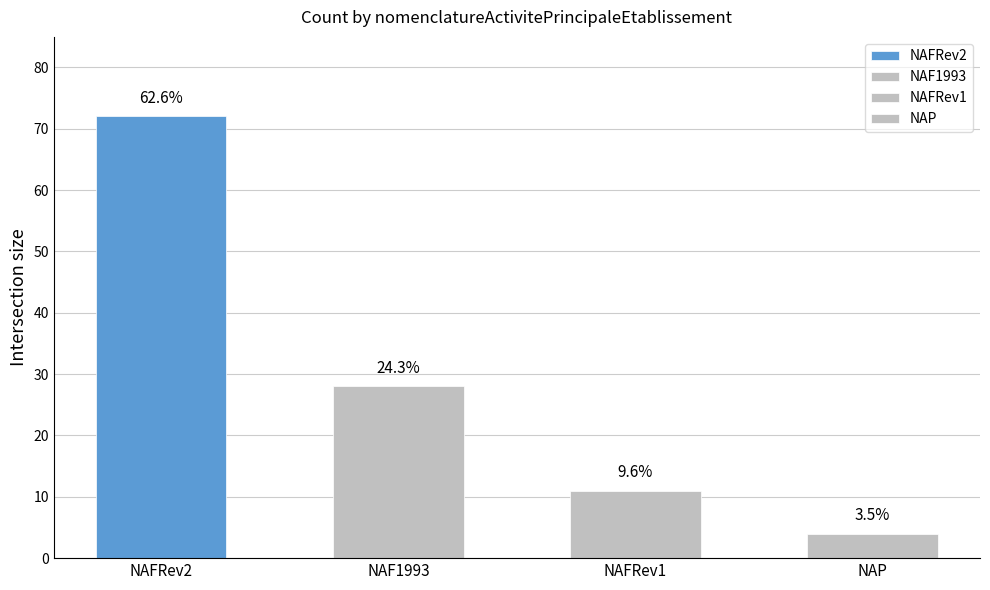

True or false: the data shows 11 at NAFRev1.

True